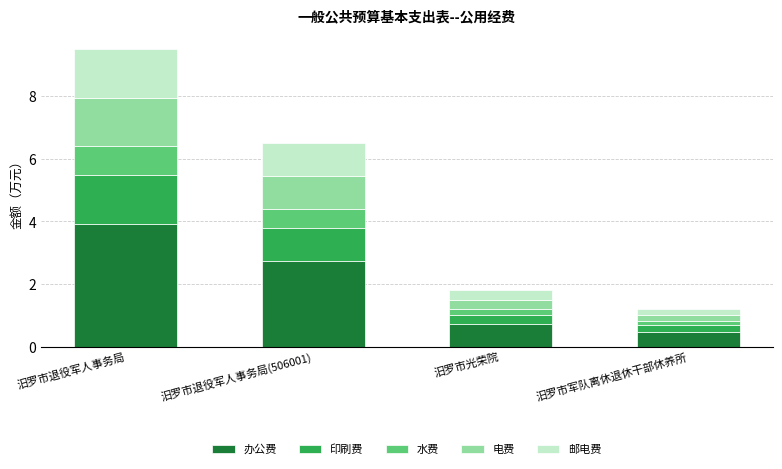

At which category is the sum across all series the highest?

汨罗市退役军人事务局